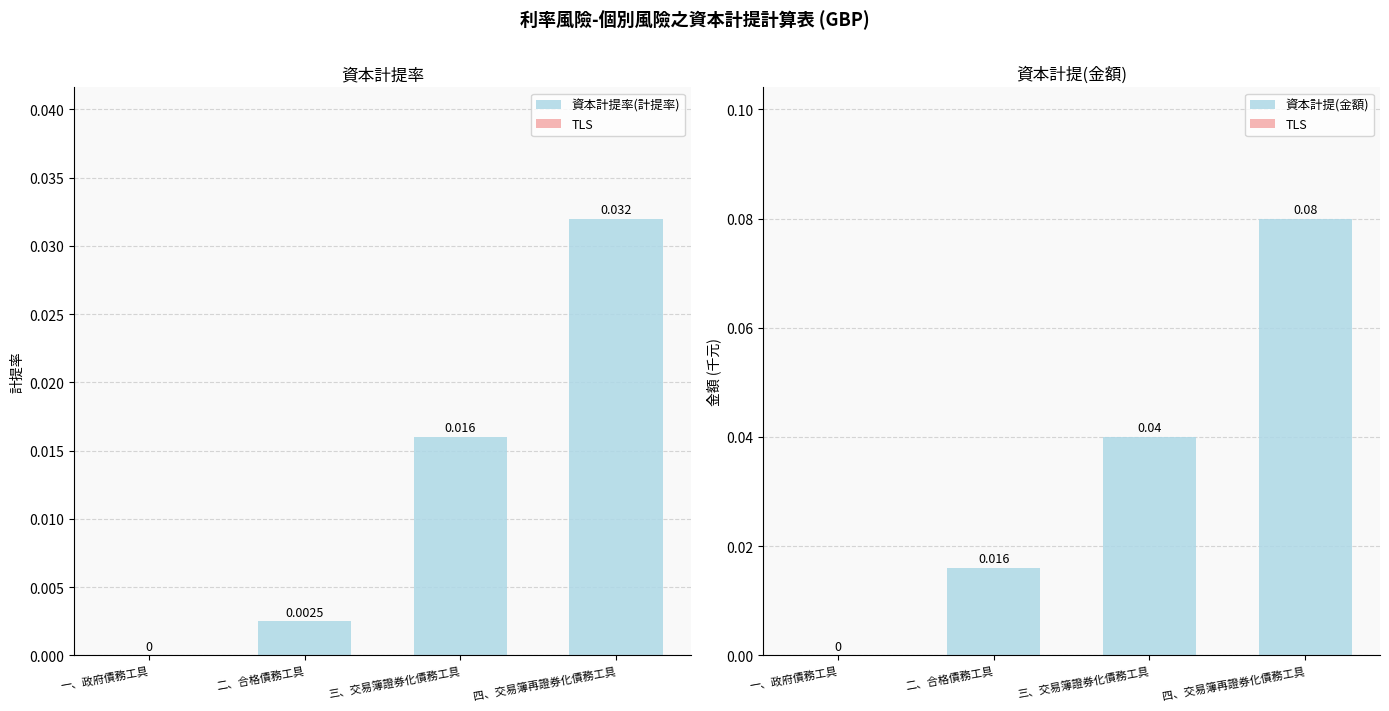

The 資本計提(金額) series shows 0.0 at 三、交易簿證券化債務工具. True or false?

True